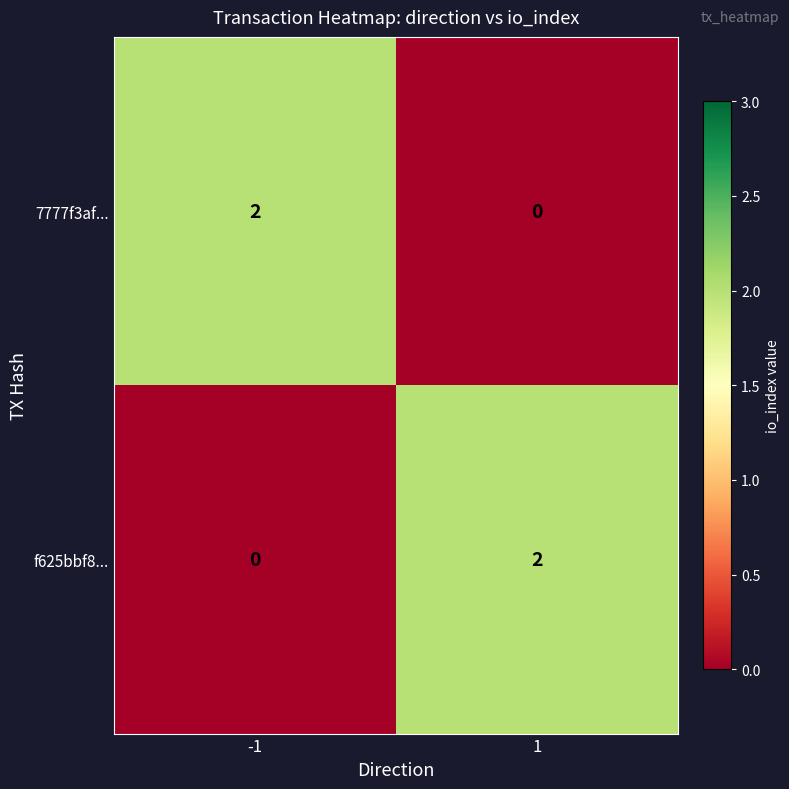

Reading left to right, what are all the values shown in this chart?

7777f3af...: -1=2	1=0
f625bbf8...: -1=0	1=2